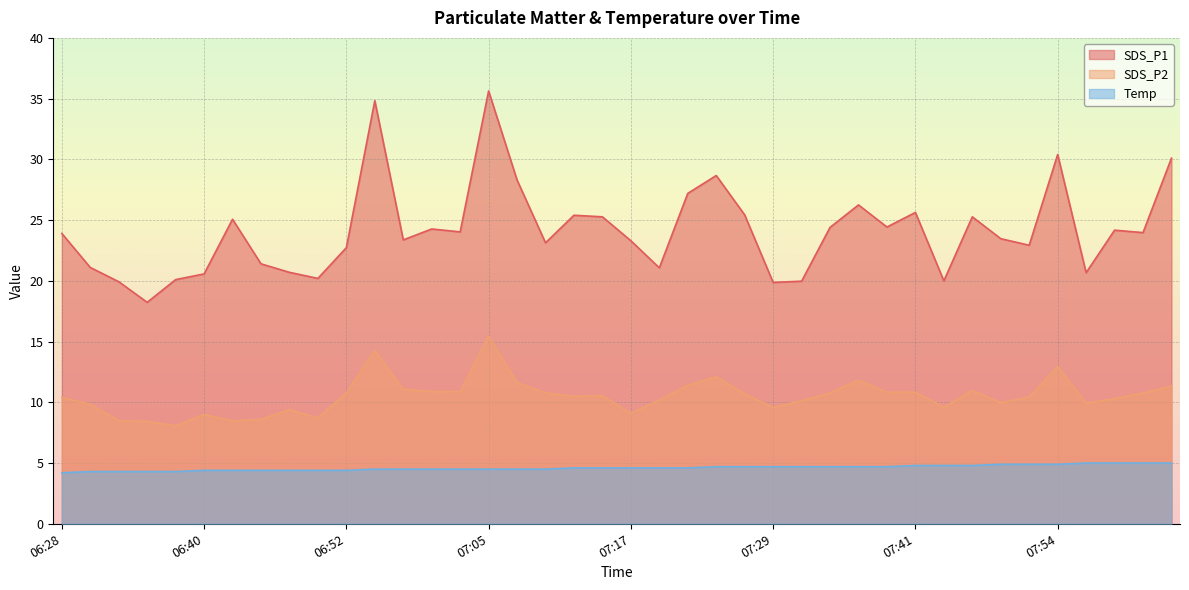

Reading left to right, list all the values displayed in this chart.

SDS_P1: 06:28=23.9	06:31=21.1	06:33=19.9	06:35=18.2	06:38=20.1	06:40=20.6	06:43=25.1	06:45=21.4	06:48=20.7	06:50=20.2	06:52=22.7	06:55=34.8	06:57=23.4	07:00=24.3	07:02=24.0	07:05=35.6	07:07=28.3	07:10=23.1	07:12=25.4	07:15=25.3	07:17=23.3	07:19=21.1	07:22=27.2	07:24=28.7	07:27=25.4	07:29=19.9	07:32=20.0	07:34=24.4	07:37=26.2	07:39=24.4	07:41=25.6	07:44=20.0	07:46=25.3	07:49=23.5	07:51=22.9	07:54=30.4	07:56=20.7	07:58=24.2	08:01=24.0	08:03=30.1
SDS_P2: 06:28=10.4	06:31=9.8	06:33=8.5	06:35=8.4	06:38=8.1	06:40=9.0	06:43=8.5	06:45=8.6	06:48=9.4	06:50=8.7	06:52=10.8	06:55=14.3	06:57=11.1	07:00=10.9	07:02=10.9	07:05=15.4	07:07=11.6	07:10=10.8	07:12=10.5	07:15=10.5	07:17=9.1	07:19=10.2	07:22=11.4	07:24=12.1	07:27=10.7	07:29=9.6	07:32=10.1	07:34=10.8	07:37=11.8	07:39=10.8	07:41=10.8	07:44=9.6	07:46=11.0	07:49=10.0	07:51=10.4	07:54=12.9	07:56=9.9	07:58=10.3	08:01=10.8	08:03=11.3
Temp: 06:28=4.2	06:31=4.3	06:33=4.3	06:35=4.3	06:38=4.3	06:40=4.4	06:43=4.4	06:45=4.4	06:48=4.4	06:50=4.4	06:52=4.4	06:55=4.5	06:57=4.5	07:00=4.5	07:02=4.5	07:05=4.5	07:07=4.5	07:10=4.5	07:12=4.6	07:15=4.6	07:17=4.6	07:19=4.6	07:22=4.6	07:24=4.7	07:27=4.7	07:29=4.7	07:32=4.7	07:34=4.7	07:37=4.7	07:39=4.7	07:41=4.8	07:44=4.8	07:46=4.8	07:49=4.9	07:51=4.9	07:54=4.9	07:56=5.0	07:58=5.0	08:01=5.0	08:03=5.0